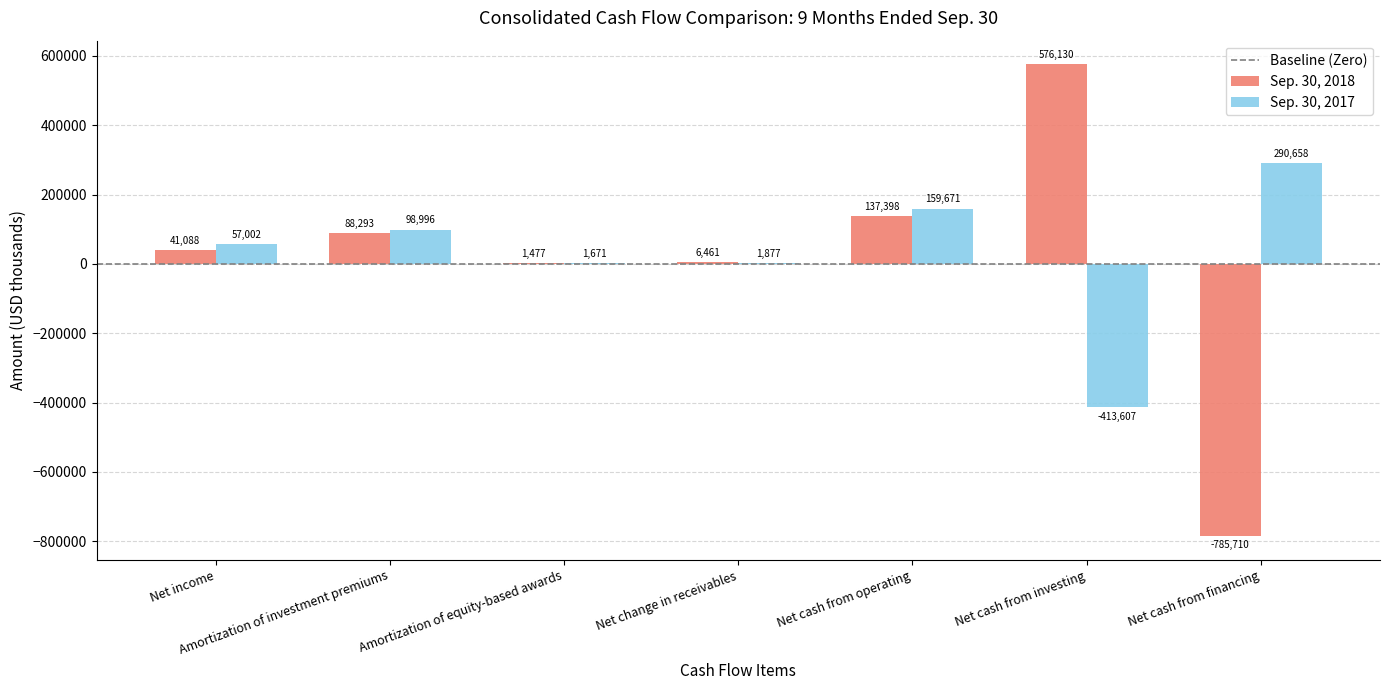

Does the chart contain stacked bars?

No